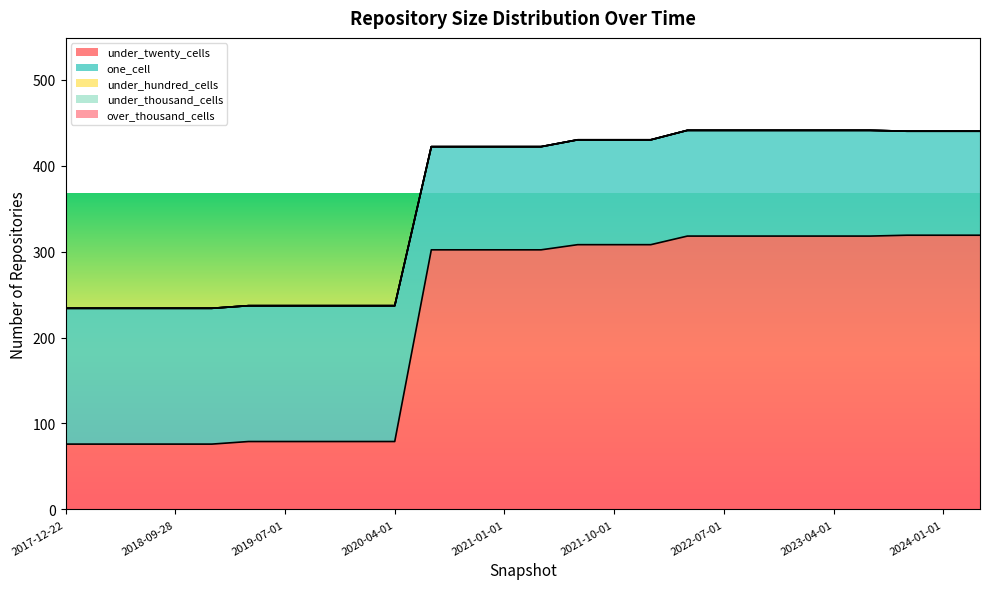

True or false: under_twenty_cells and over_thousand_cells cross at least once.

False